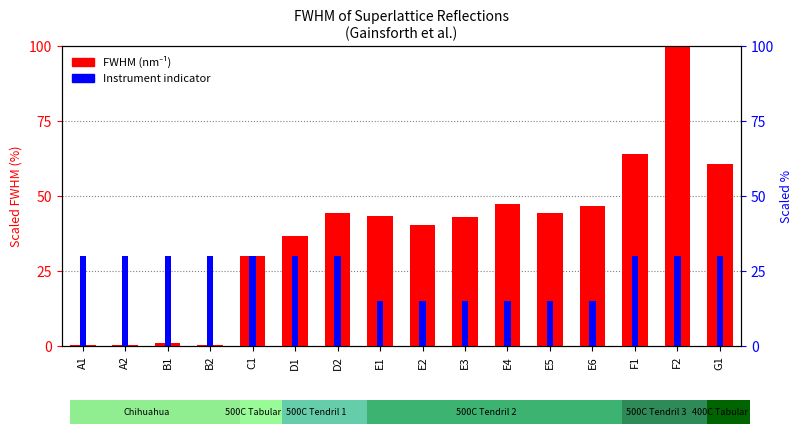

How many data points in Instrument indicator are less than 30?

6